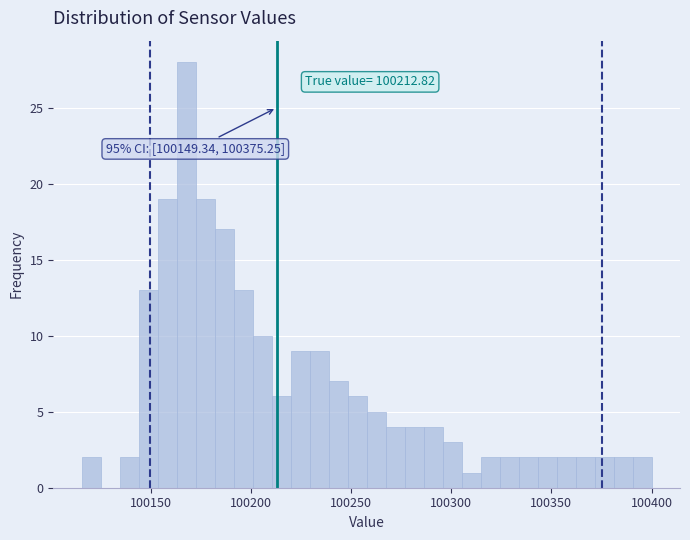

Read against the x-axis, roughly where is the centre of the tallest bar?

100170